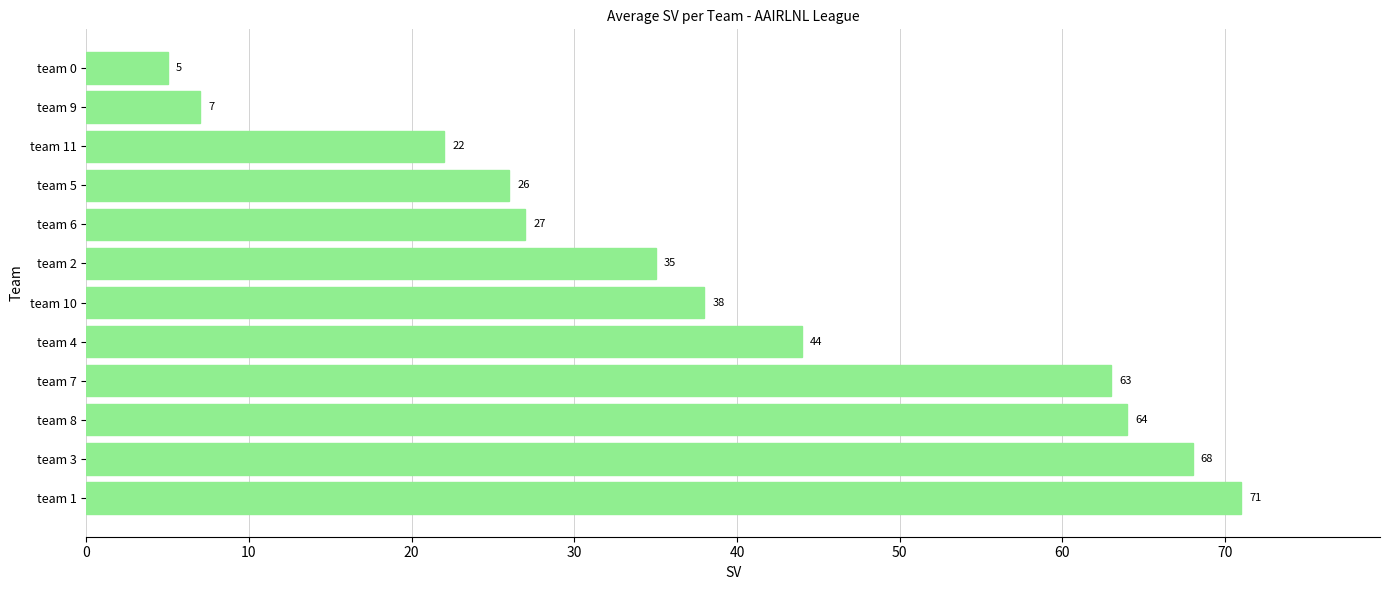

Where is the data nearest to the value 38?

team 10